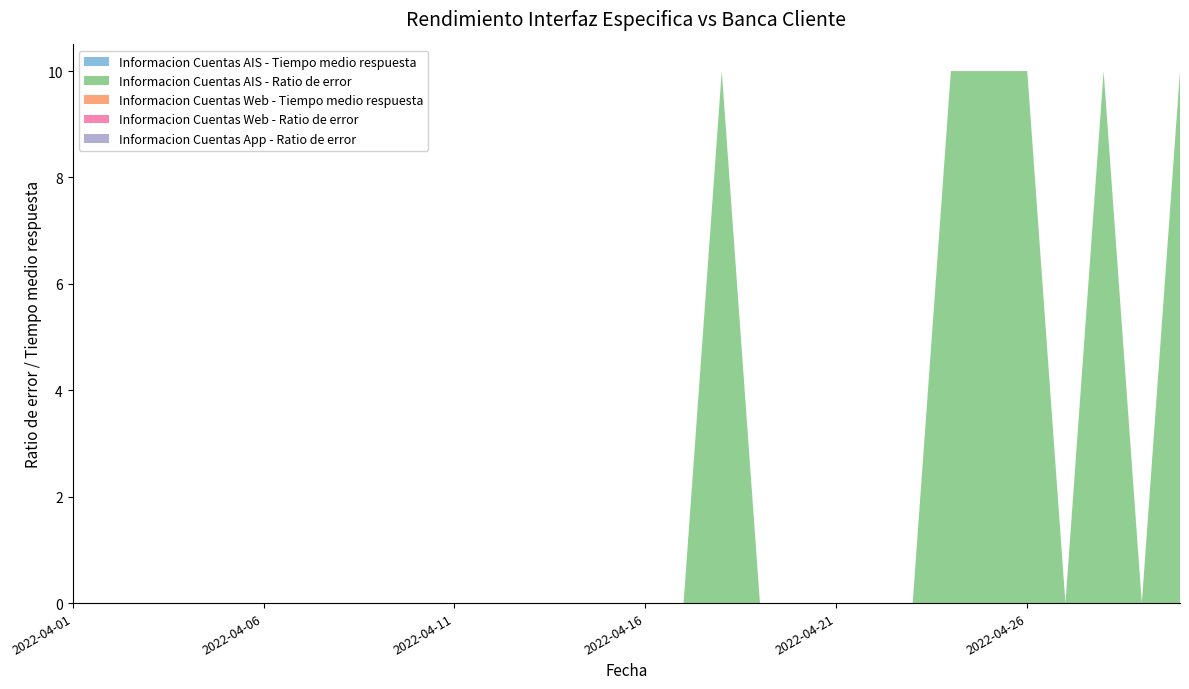

Reading right to left, what are all the values shown in this chart?

Informacion Cuentas AIS - Tiempo medio respuesta: 0	0	0	0	0	0	0	0	0	0	0	0	0	0	0	0	0	0	0	0	0	0	0	0	0	0	0	0	0	0
Informacion Cuentas AIS - Ratio de error: 10	0	10	0	10	10	10	0	0	0	0	0	10	0	0	0	0	0	0	0	0	0	0	0	0	0	0	0	0	0
Informacion Cuentas Web - Tiempo medio respuesta: 0	0	0	0	0	0	0	0	0	0	0	0	0	0	0	0	0	0	0	0	0	0	0	0	0	0	0	0	0	0
Informacion Cuentas Web - Ratio de error: 0	0	0	0	0	0	0	0	0	0	0	0	0	0	0	0	0	0	0	0	0	0	0	0	0	0	0	0	0	0
Informacion Cuentas App - Ratio de error: 0	0	0	0	0	0	0	0	0	0	0	0	0	0	0	0	0	0	0	0	0	0	0	0	0	0	0	0	0	0